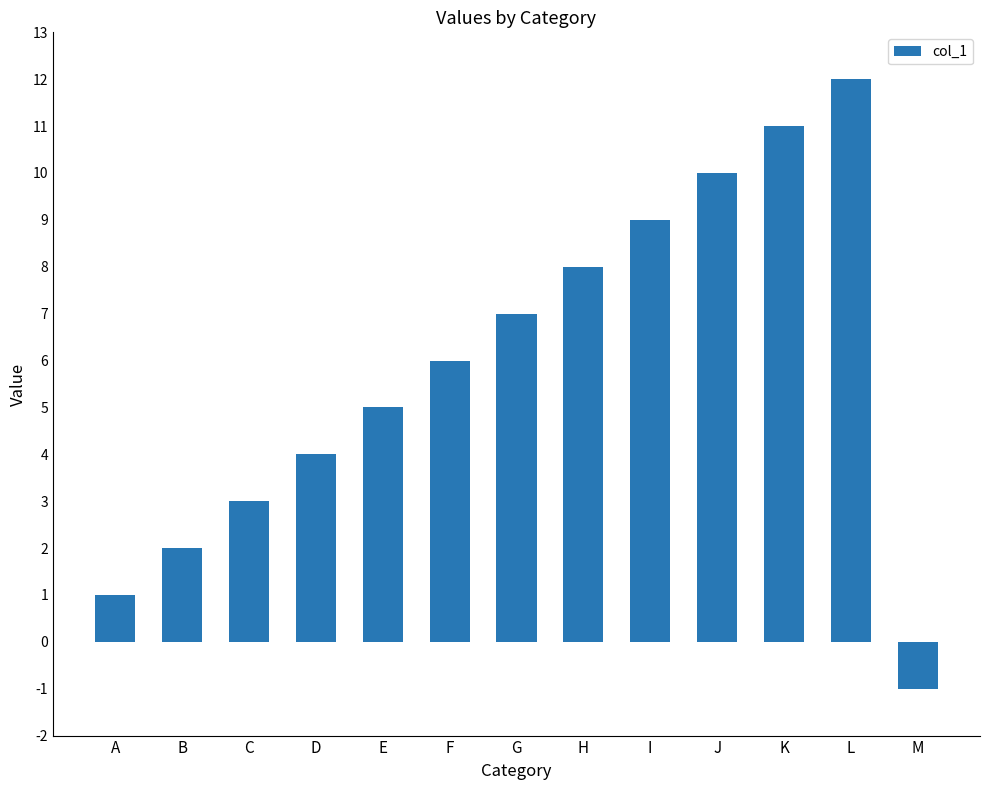

What is the average value?

6